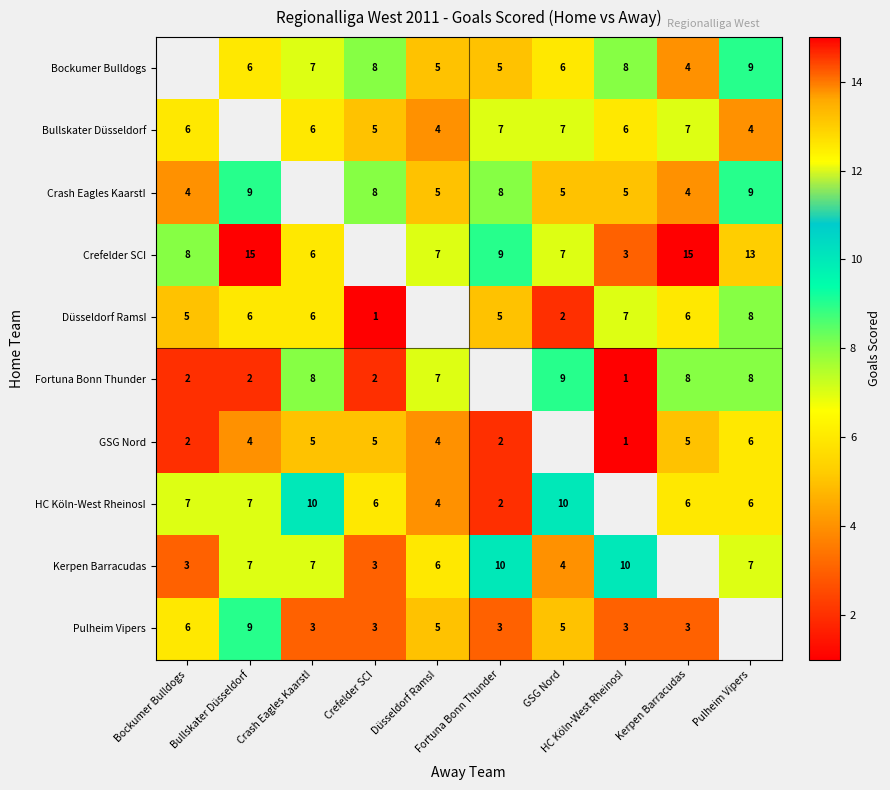

The Pulheim Vipers series shows 3.0 at Crash Eagles KaarstI. True or false?

True